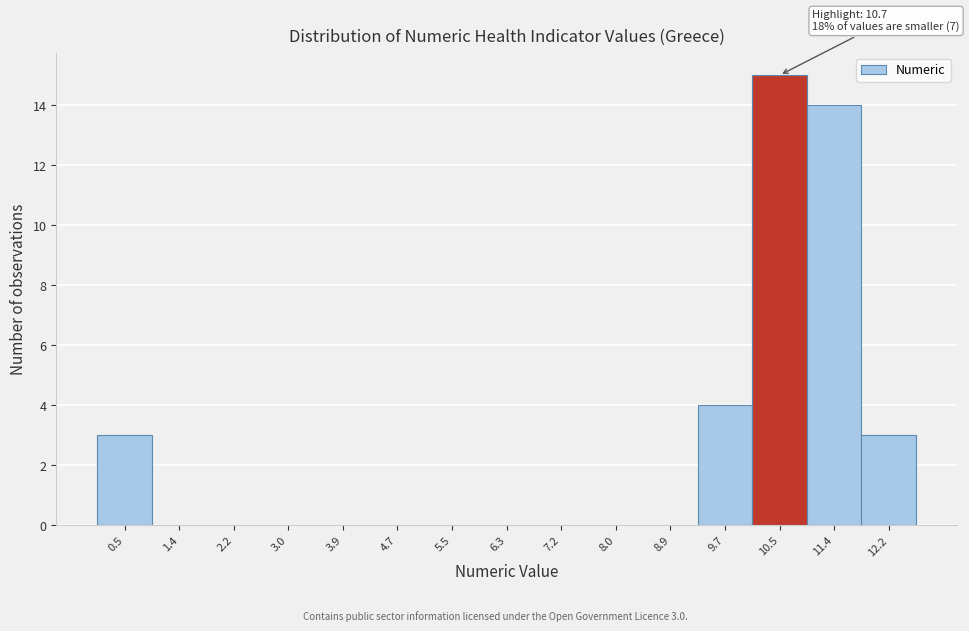

Which range on the x-axis has the tallest bar?

10.1 to 10.9